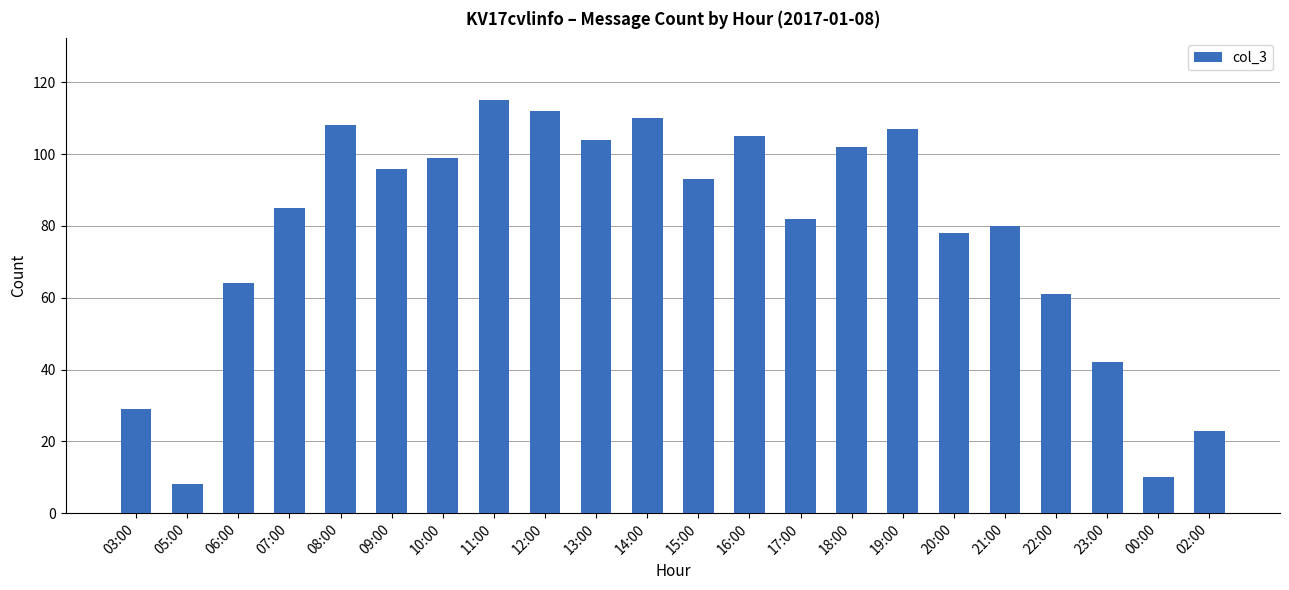

At which category does the chart reach its minimum across all series?

05:00